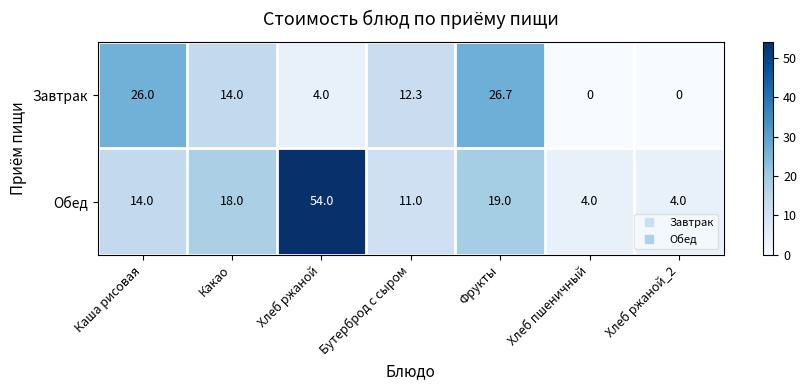

Rank the series by their average value, from highest to lowest.

Обед, Завтрак